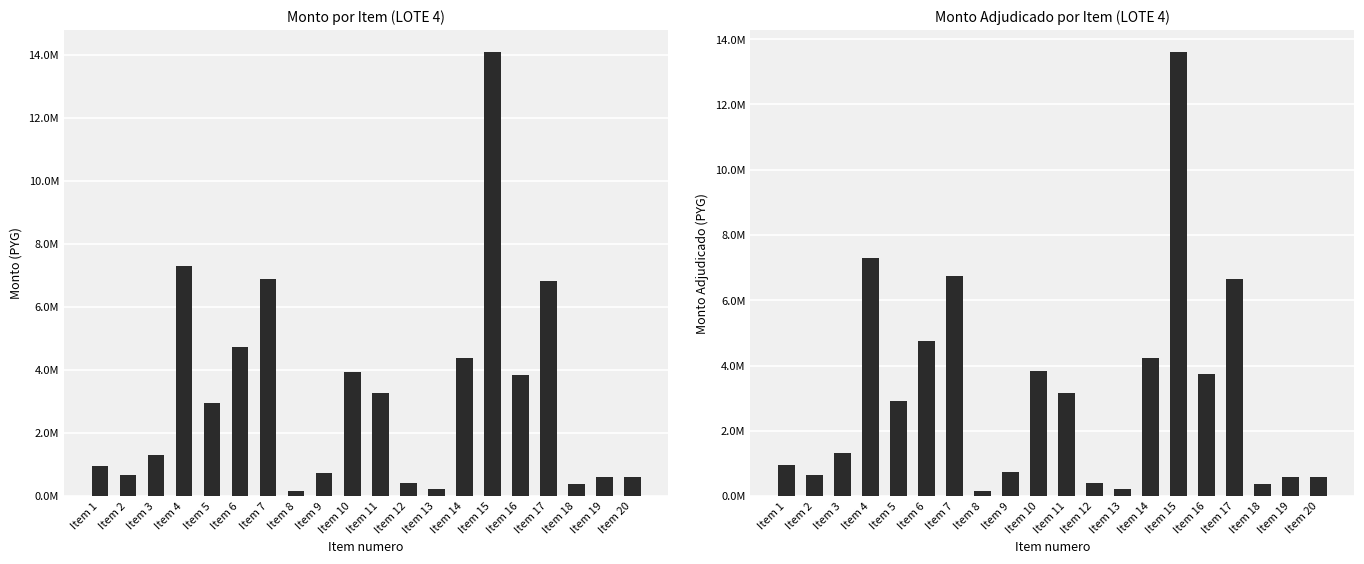

What is the sum of the monto values at Item 7 and Item 12?

7304650